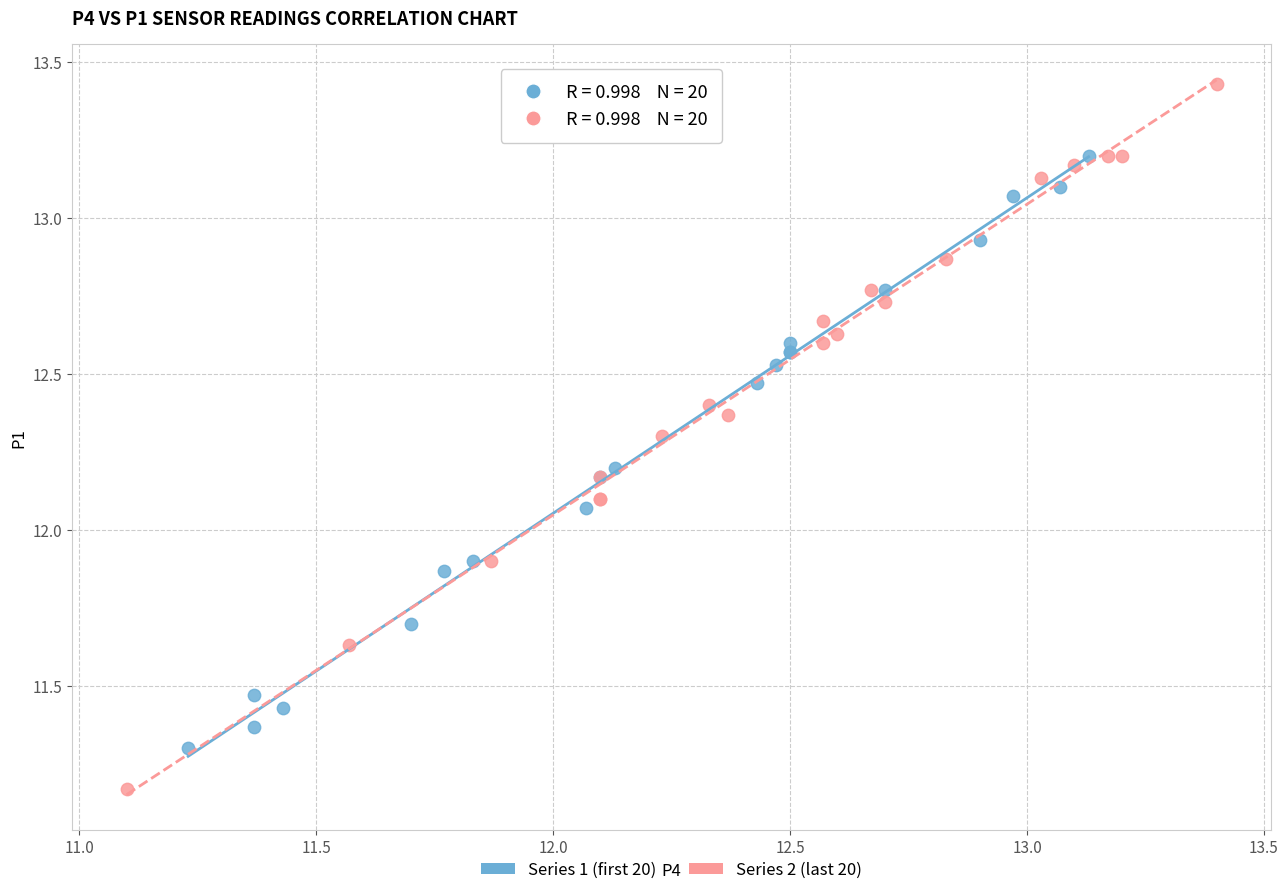

Which series has the widest spread of Y values?

Series 2 (last 20)